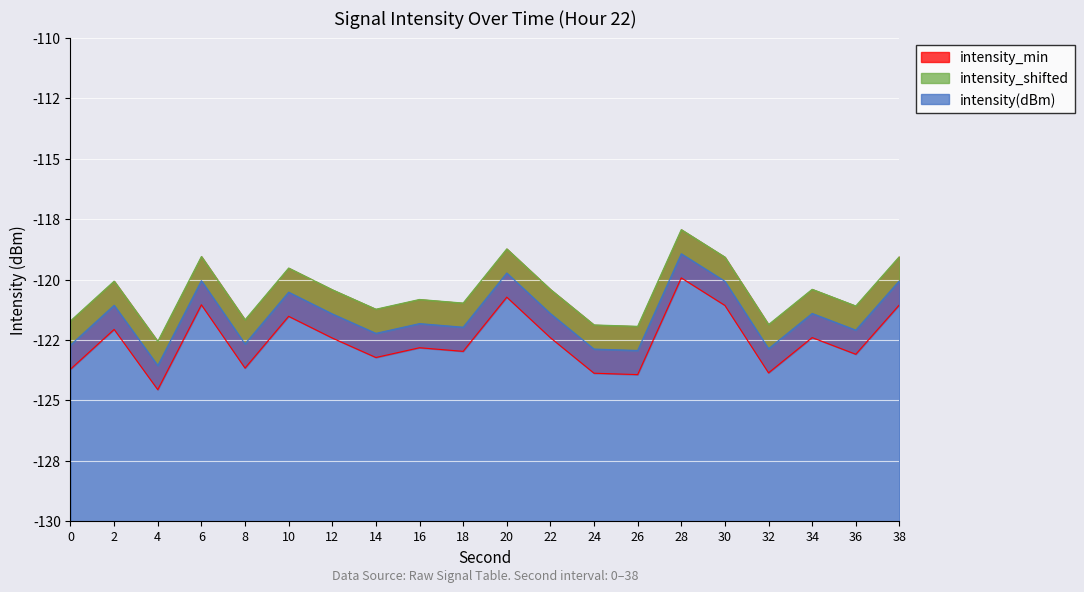

Which category has the lowest value in the intensity_min series?

4